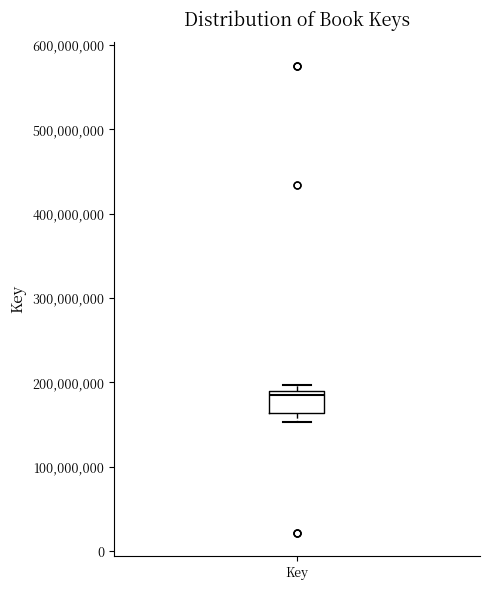

Transcribe this box plot: give where the median line is, the range the box spans, and where the two whiskers end, as read against the y-axis. The values are not printed on the chart, so give them approximately, as read against the axis.

median 190000000 (just below the box's upper edge), box 160000000 to 190000000, whiskers 150000000 to 200000000